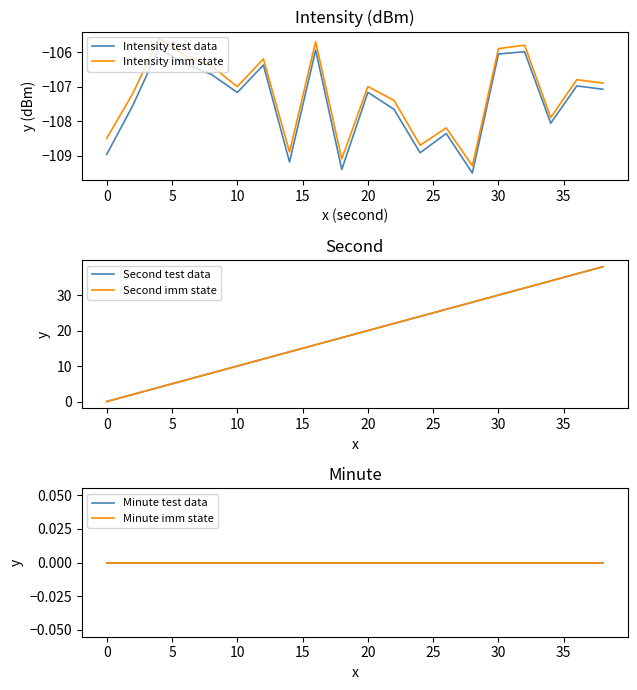

The value of Intensity test data at 20 is -107.2. True or false?

True